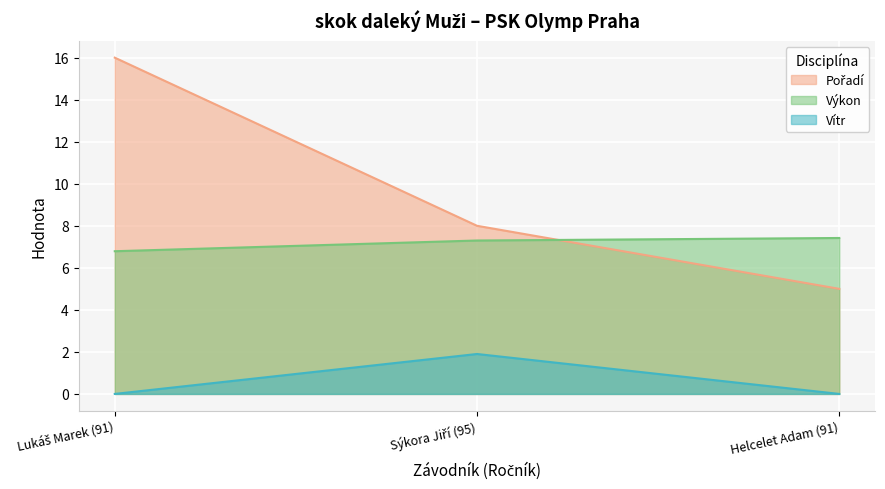

List the series in order of their peak value, highest first.

Pořadí, Výkon, Vítr